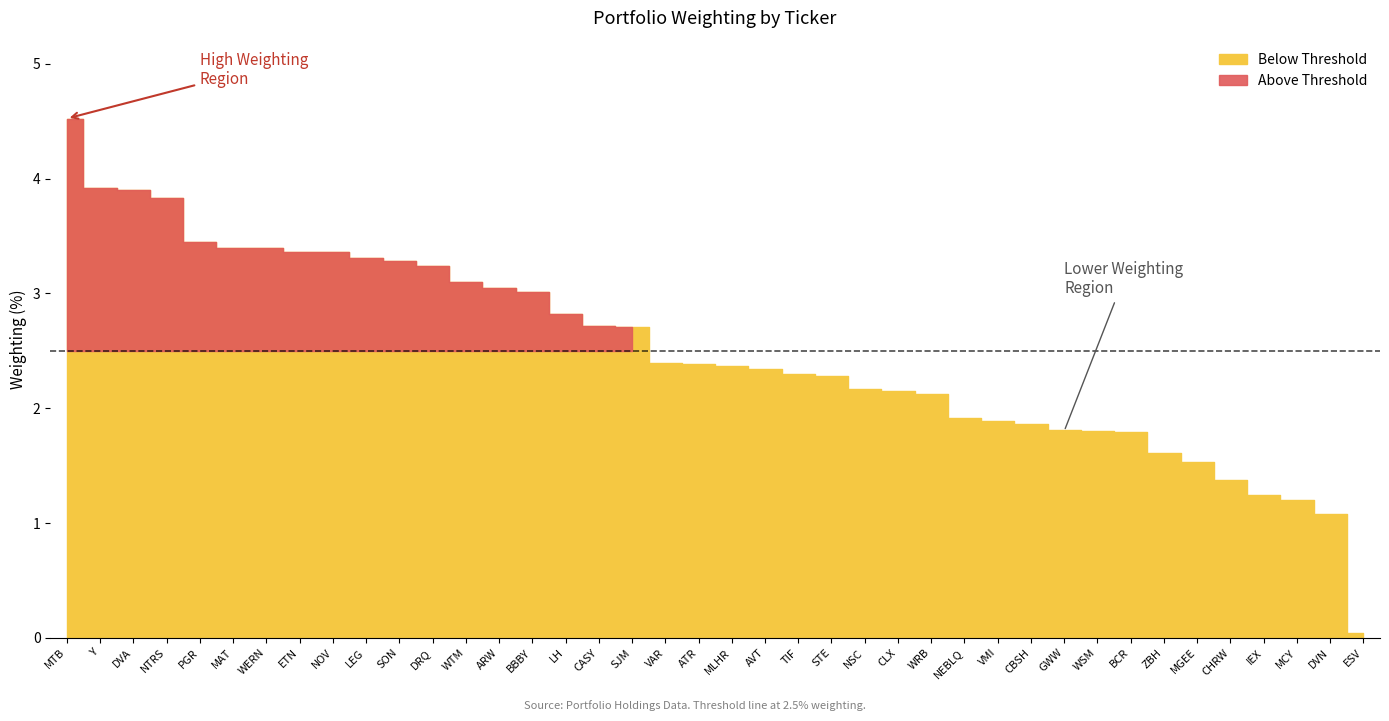

What position from the left is MAT?

6